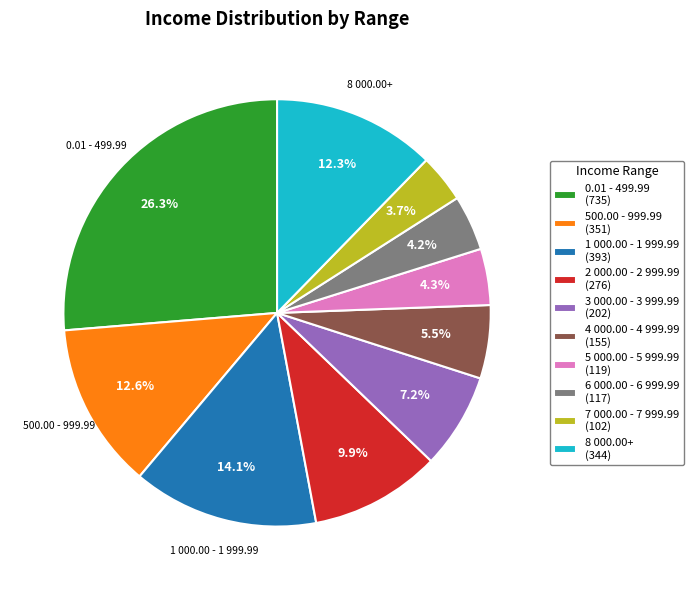

How much of the chart is everything except 6 000.00 - 6 999.99 (117)?

95.8%